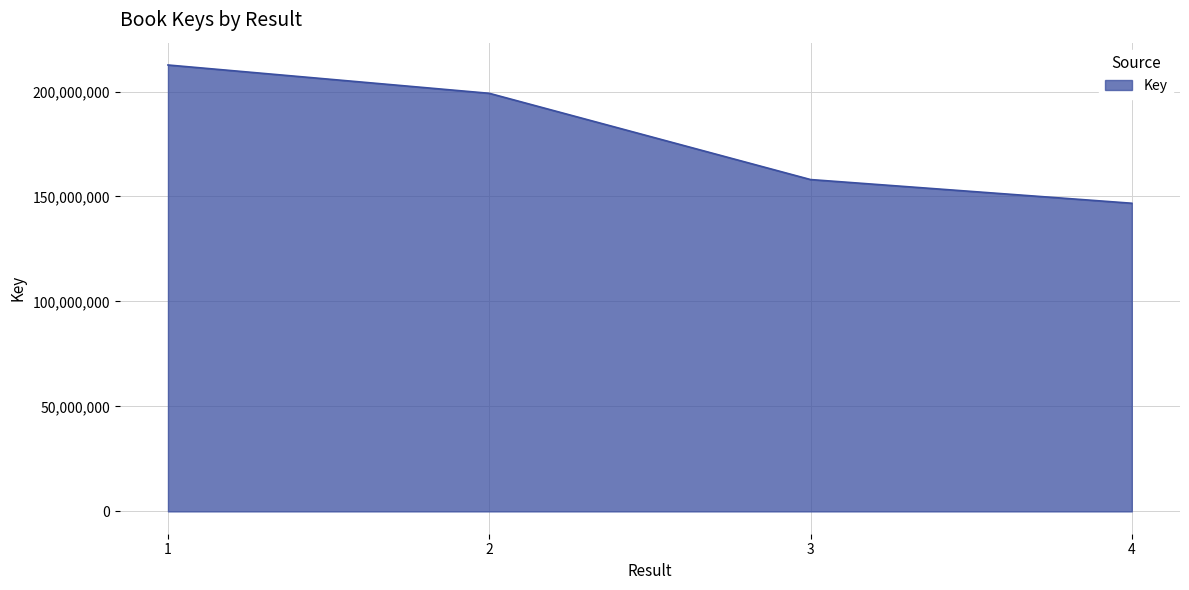

What is the minimum value shown in the chart?

146779825